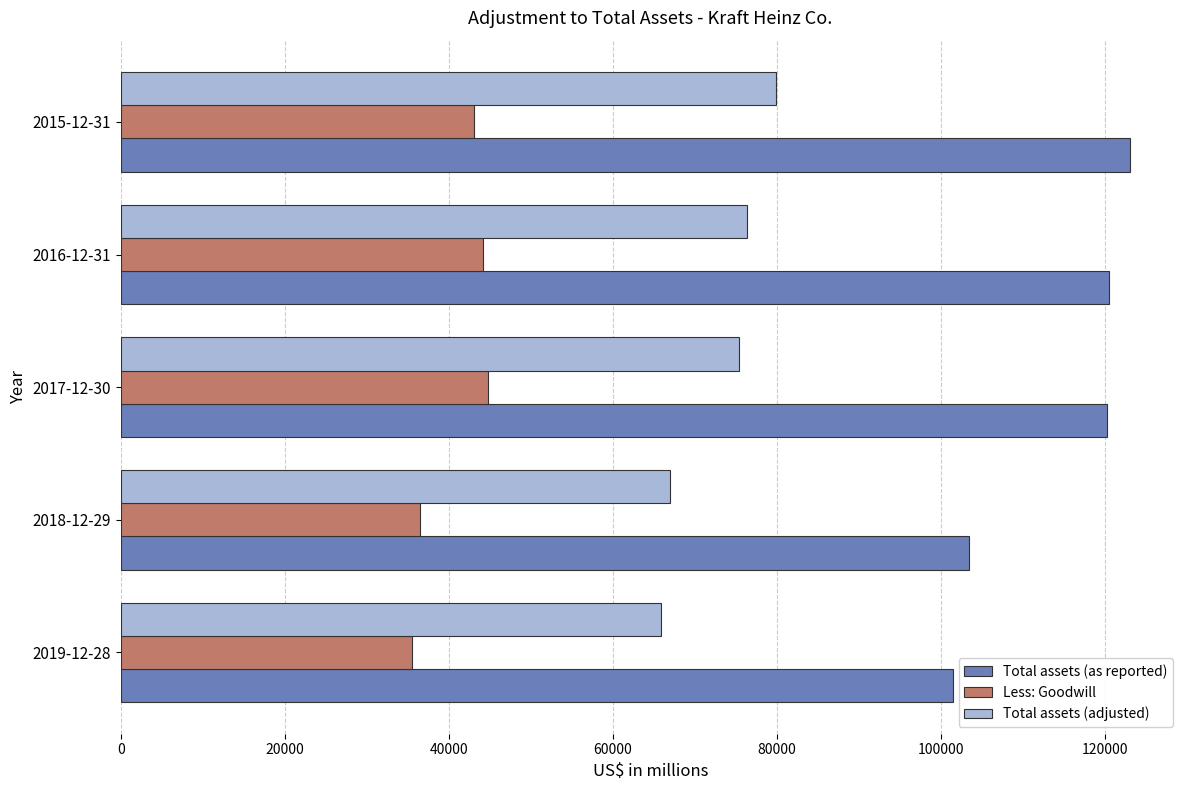

What is the highest value of the Total assets (adjusted) series?

79922